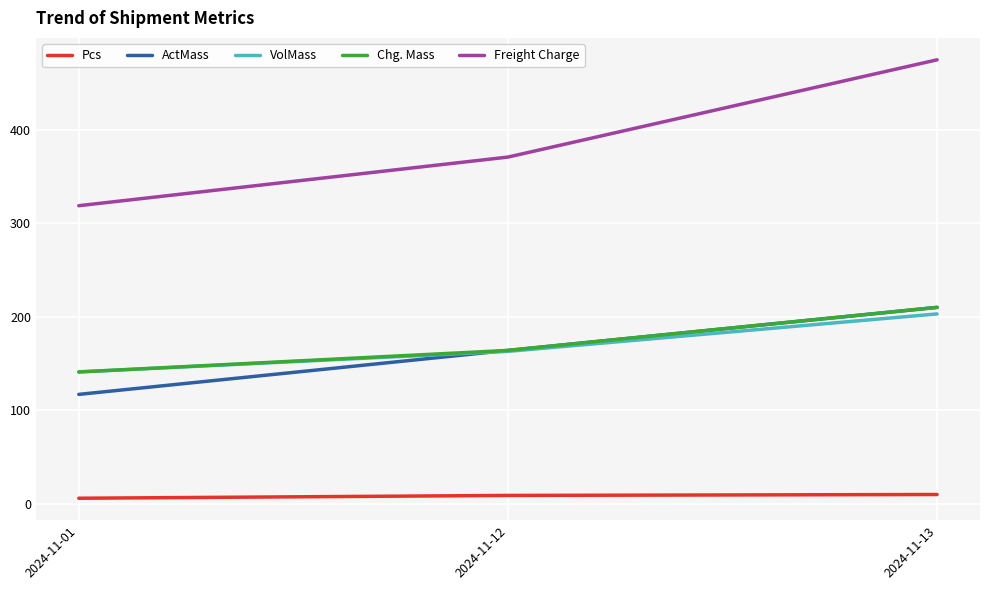

Rank the categories by Chg. Mass value from highest to lowest.

2024-11-13, 2024-11-12, 2024-11-01